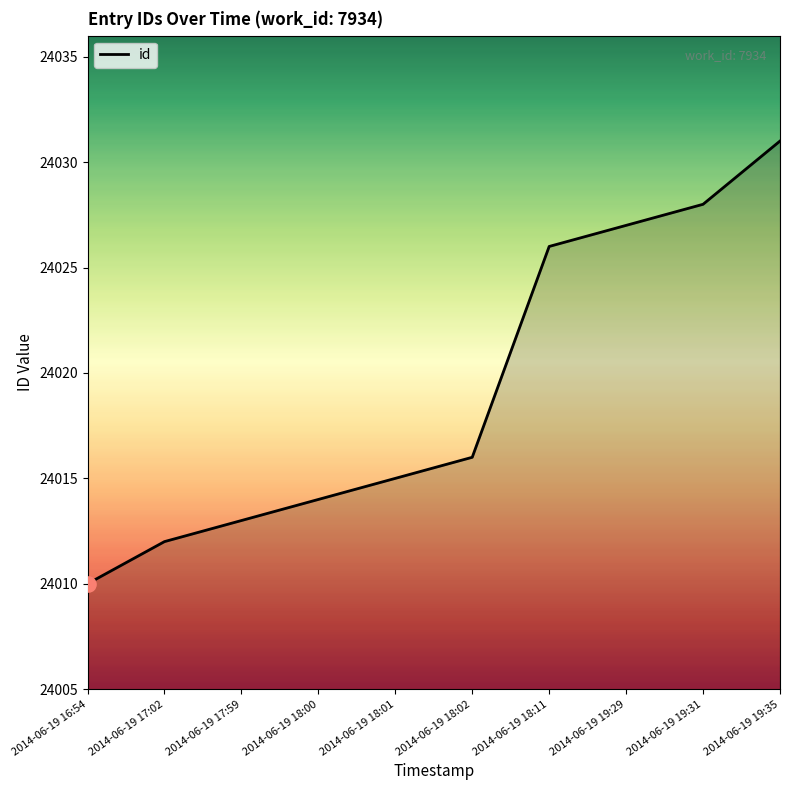

Which has a higher value, 2014-06-19 18:02 or 2014-06-19 19:29?

2014-06-19 19:29